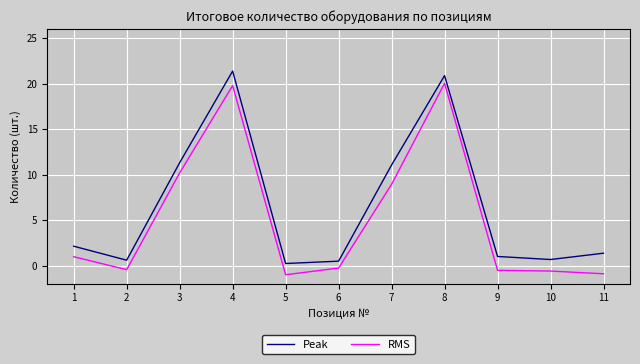

True or false: Peak has more than 0 points higher than both neighbors.

True